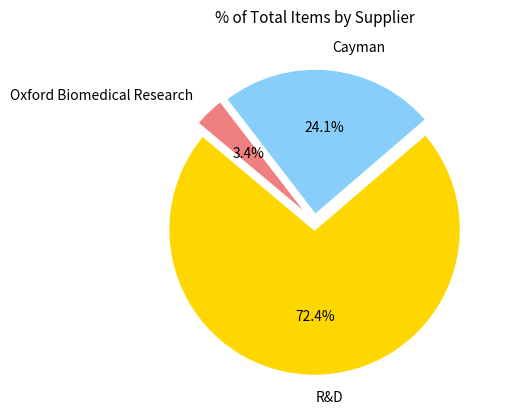

What is the total percentage of R&D and Cayman?

96.6%